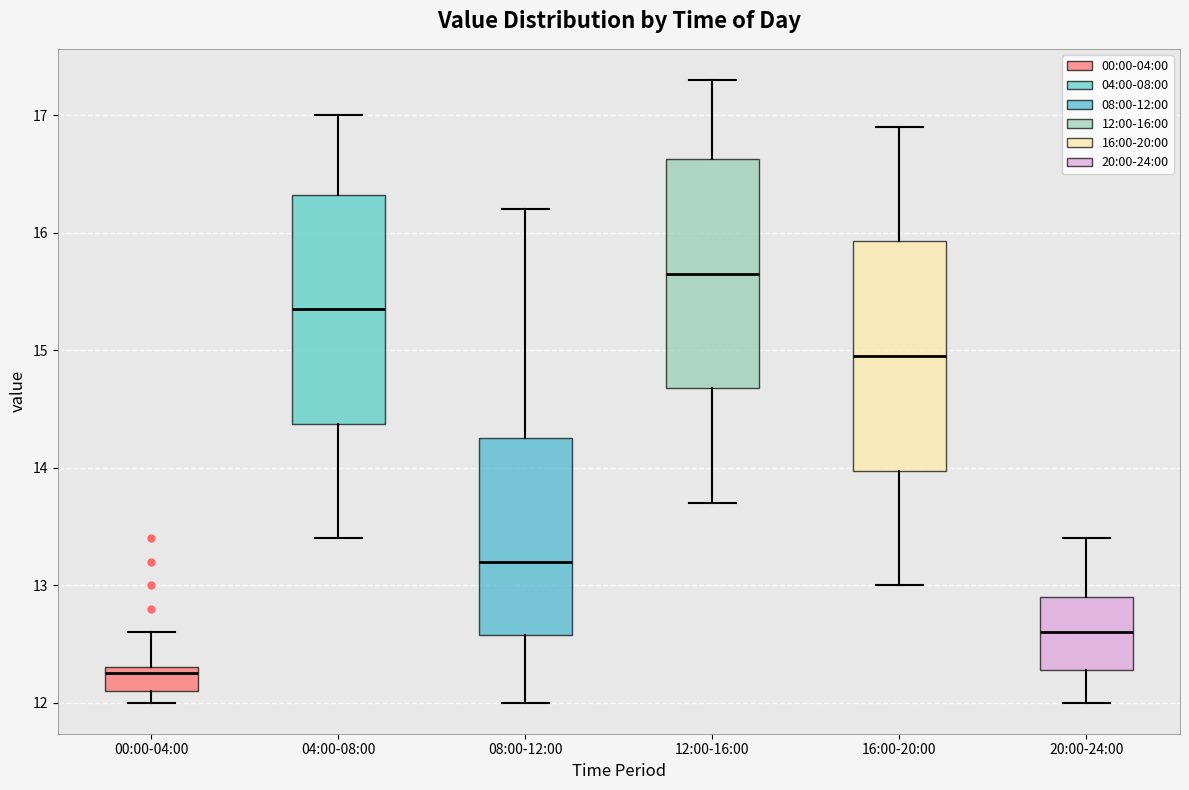

Where does the upper whisker of the box for 08:00-12:00 end on the y-axis? The values are not printed on the chart, so give them approximately, as read against the axis.

16.2